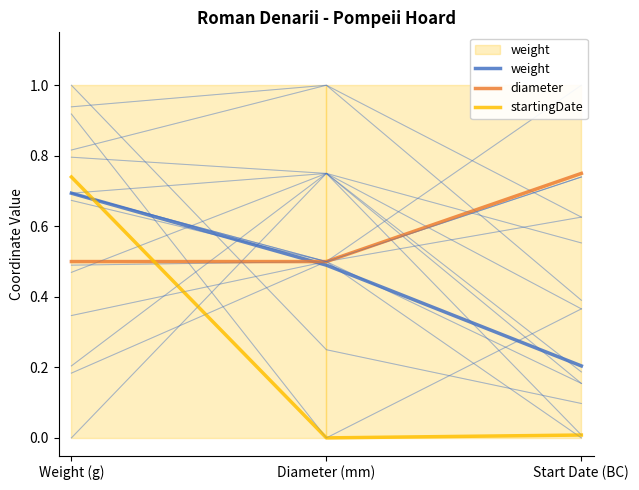

What is the sum of the weight values at Start Date (BC) and Weight (g)?

0.9